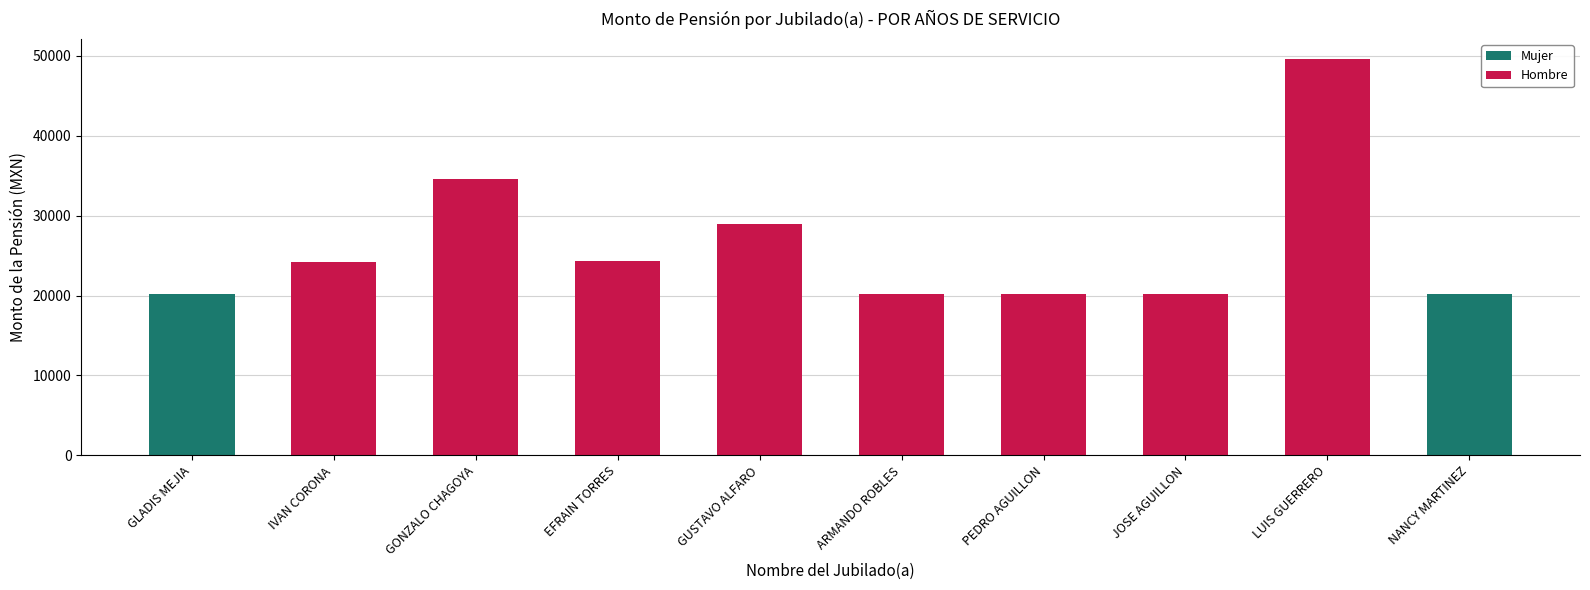

At which label is the value closest to 34956?

GONZALO CHAGOYA